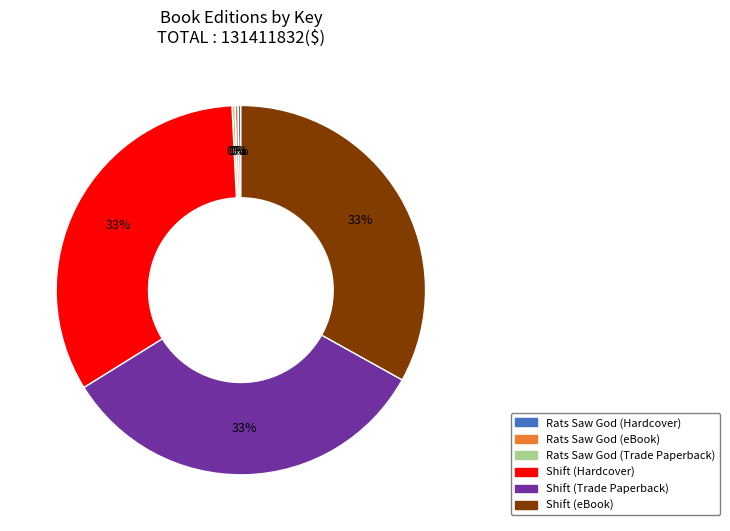

Is there any slice that represents more than half of the pie?

No